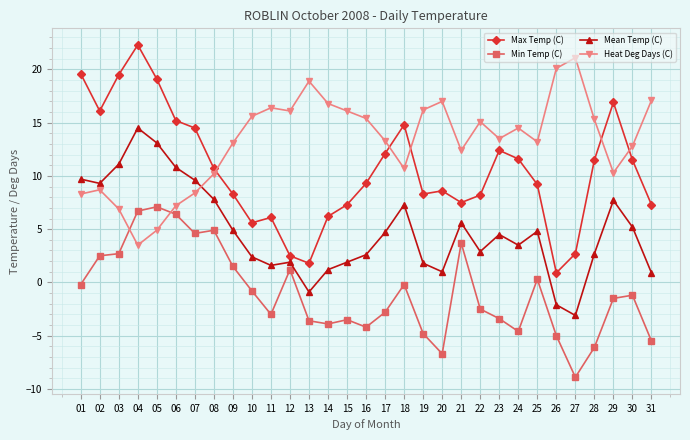

What is the average value of the Mean Temp (C) series?

4.8